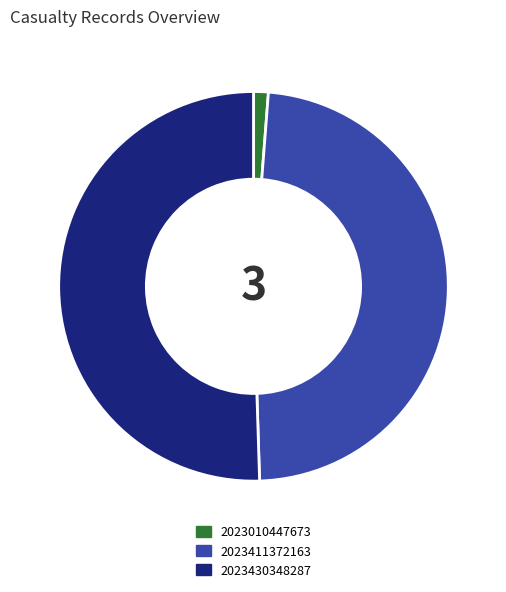

Count the number of slices in the pie.

3